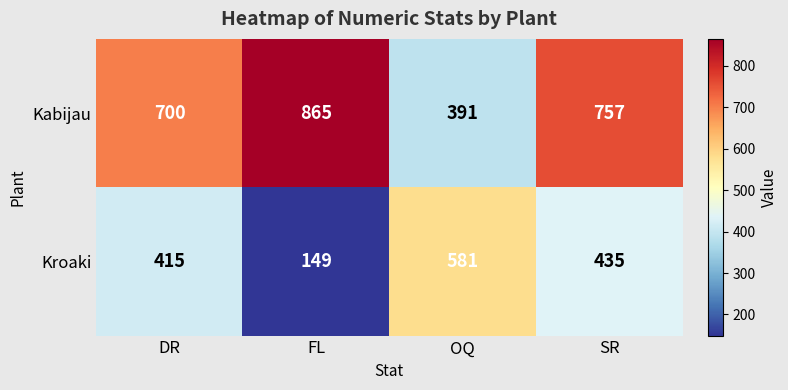

List the series in order of their peak value, highest first.

Kabijau, Kroaki